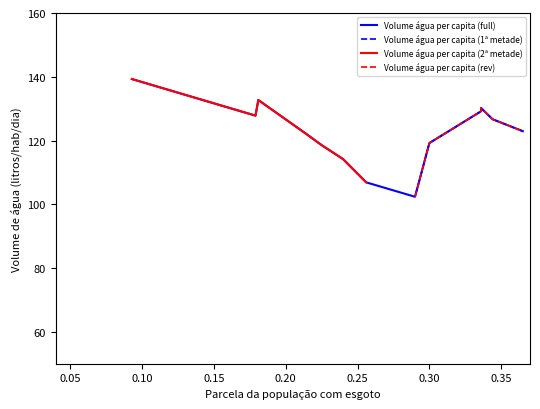

What is the difference between the maximum and second lowest values?

32.4